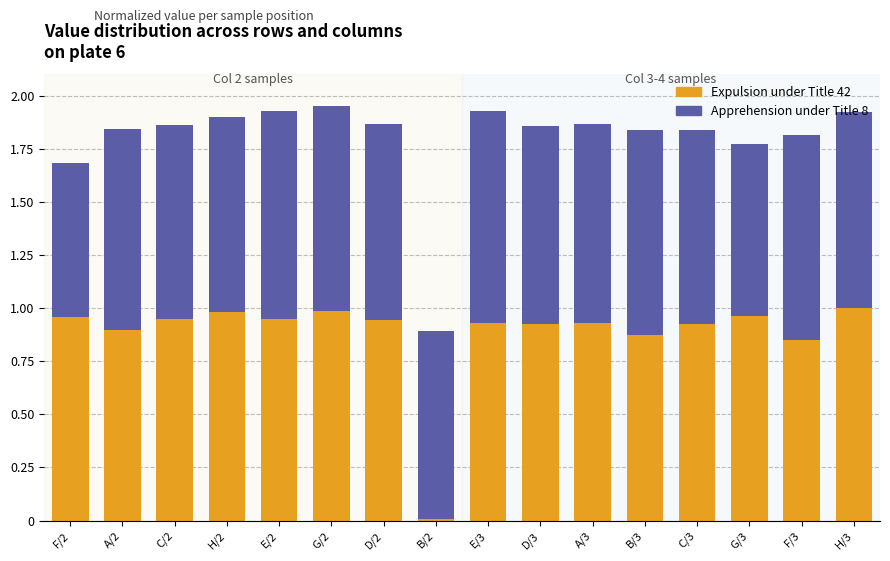

What are all the series names shown in the legend?

Expulsion under Title 42, Apprehension under Title 8